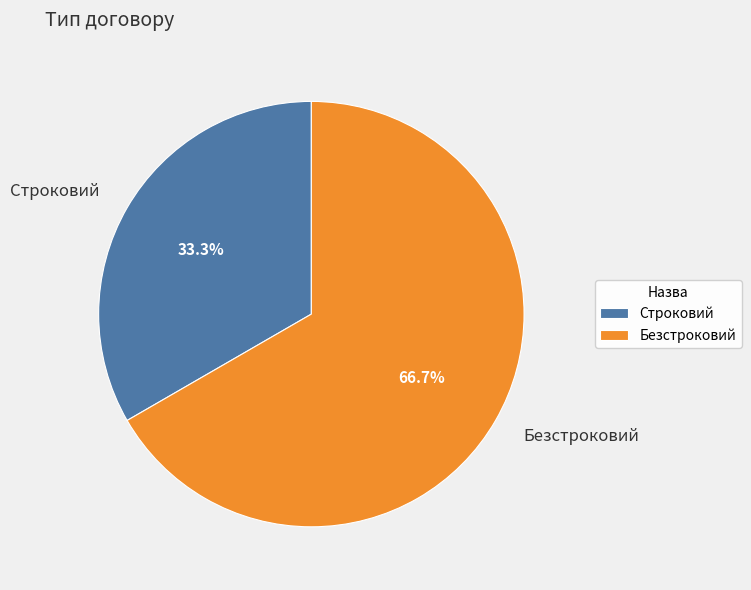

Do Безстроковий and Строковий together represent more than half of the pie?

Yes